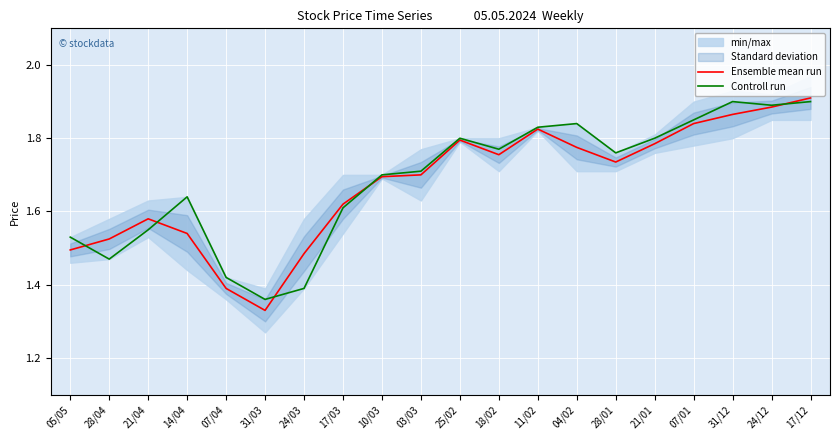

At which category is the sum across all series the highest?

17/12